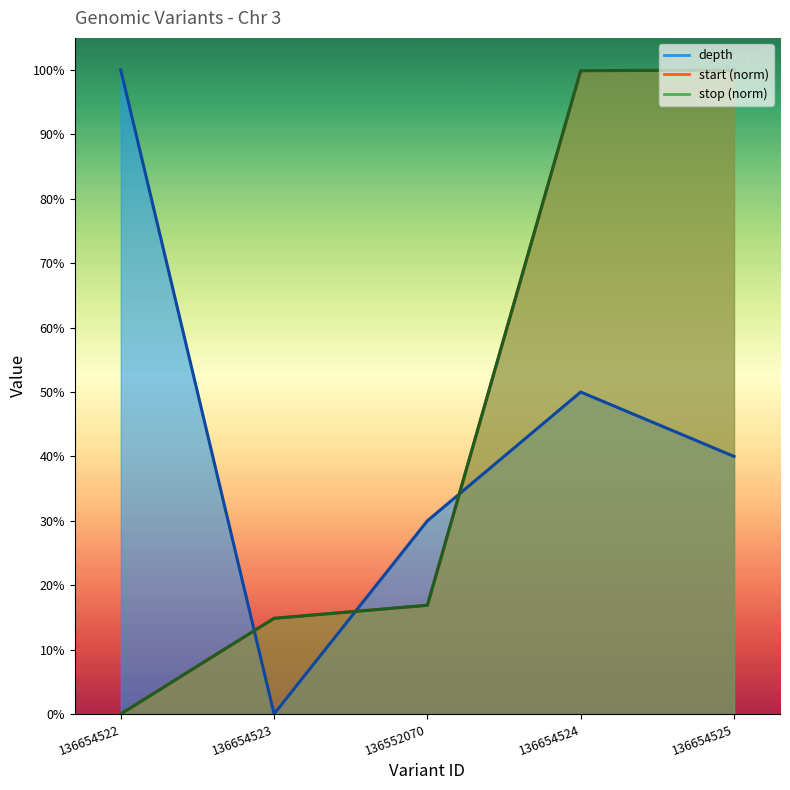

How many values in the start series exceed 0?

4